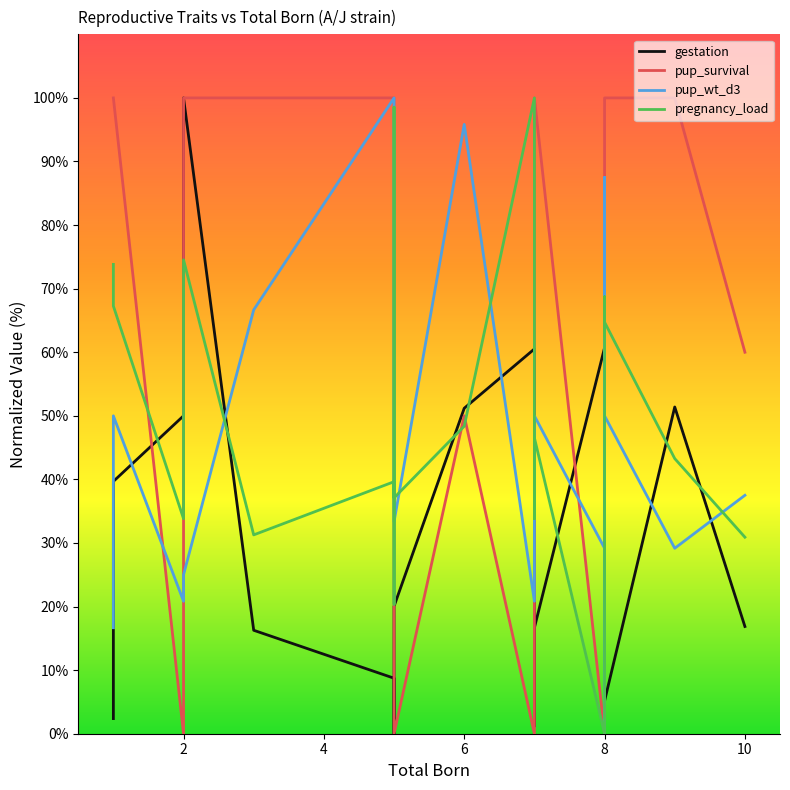

The pup_survival series shows 145.7 at 8. True or false?

False